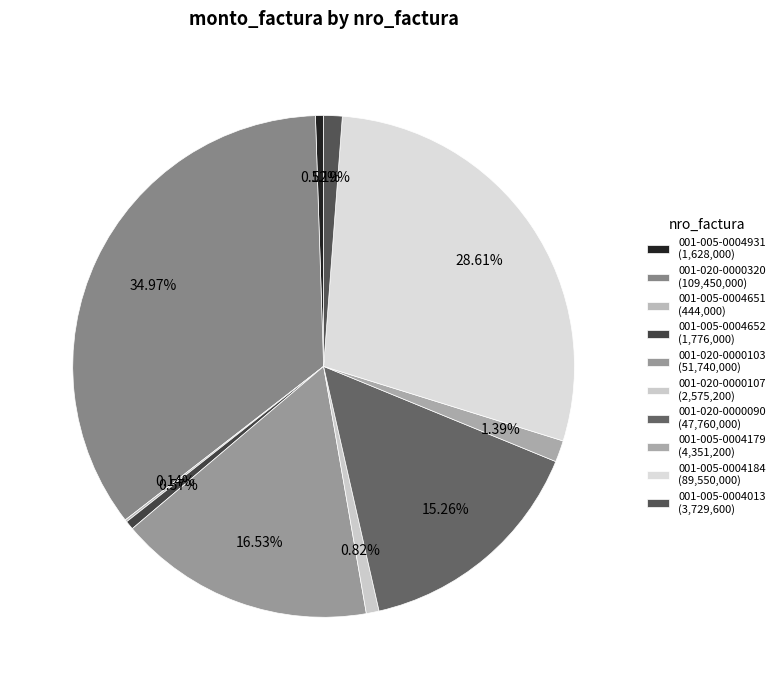

Is 001-005-0004652 the majority of the pie?

No